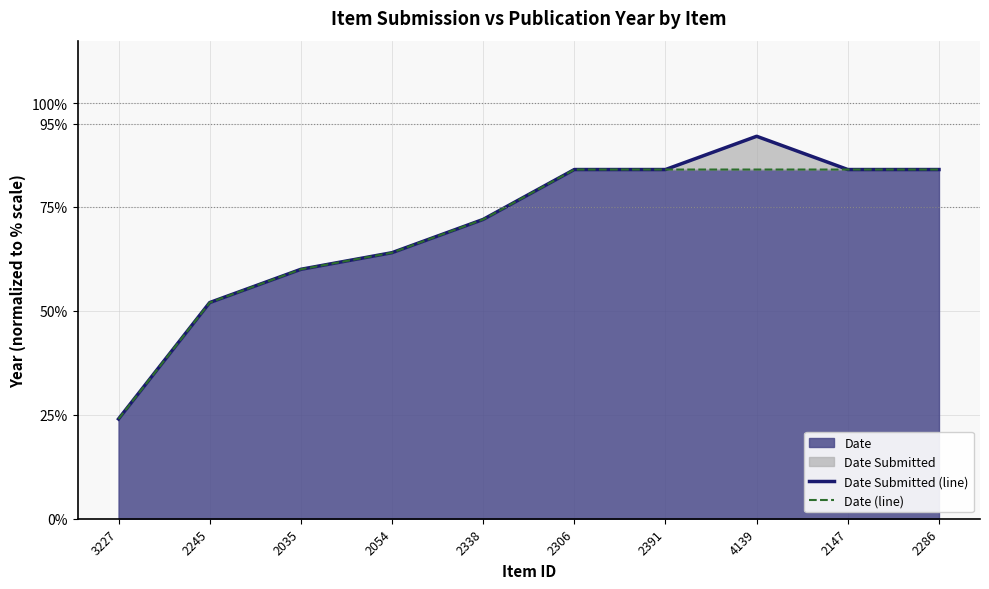

What is the value of the Date Submitted (line) point at the 3rd from the left?

60